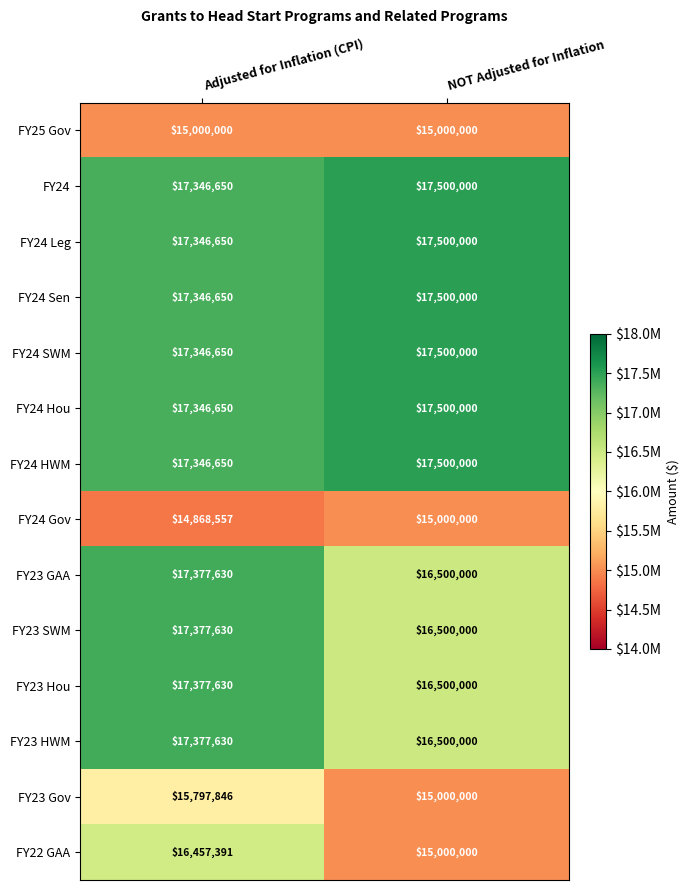

What is the approximate value of FY24 at NOT Adjusted for Inflation, to the nearest 50?

17500000